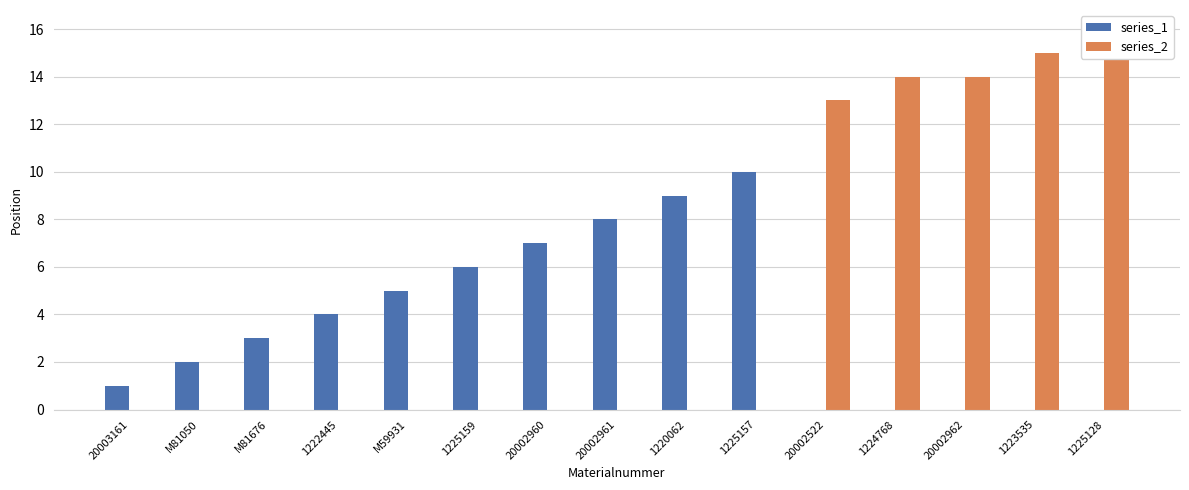

At M81050, list the series in order from largest to smallest.

series_1, series_2